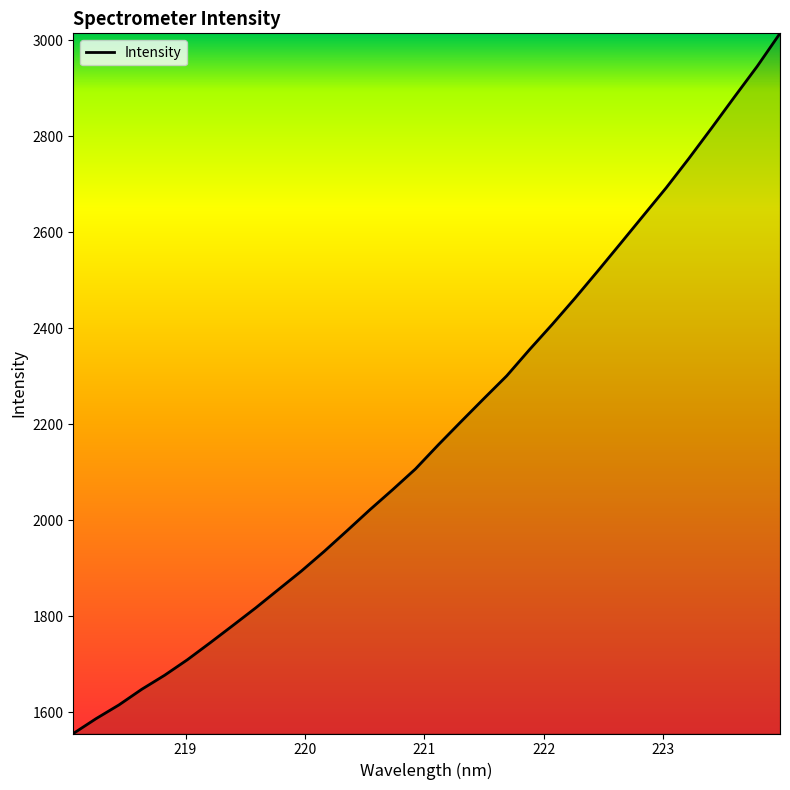

What is the minimum value shown in the chart?

1556.0